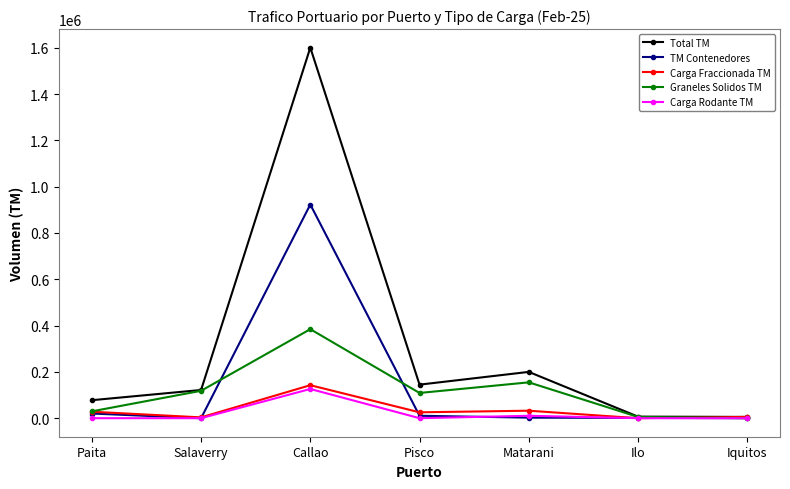

What is the label of the 4th point from the right?

Pisco